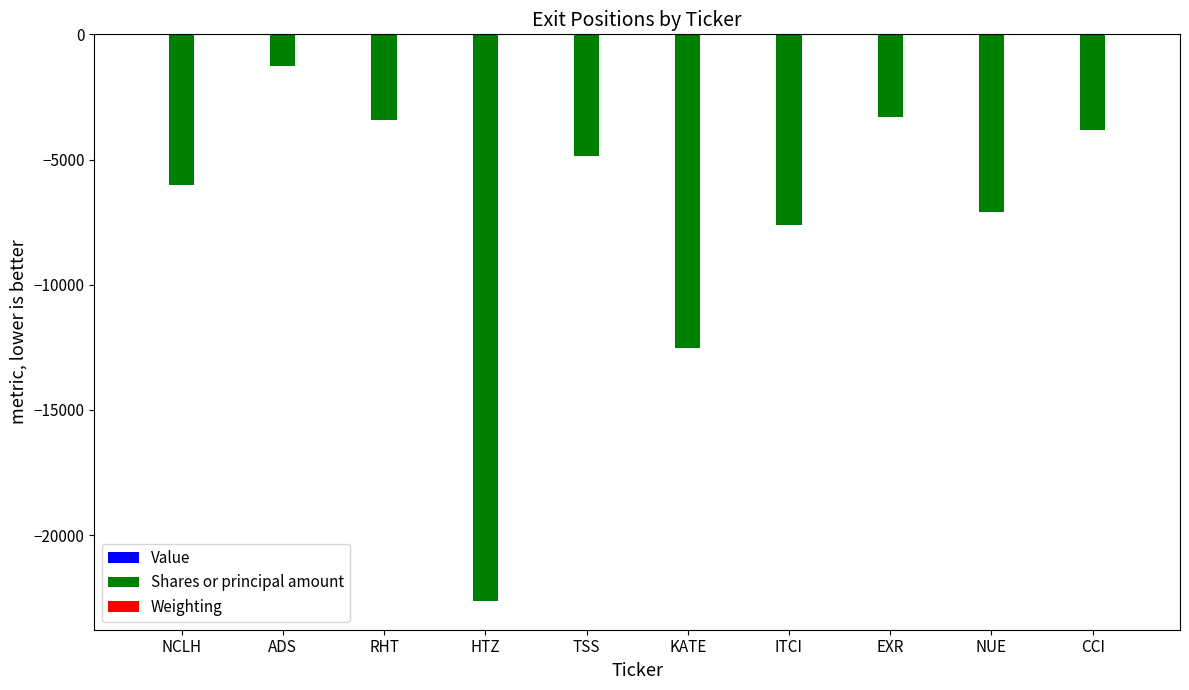

How many groups of bars are there?

10